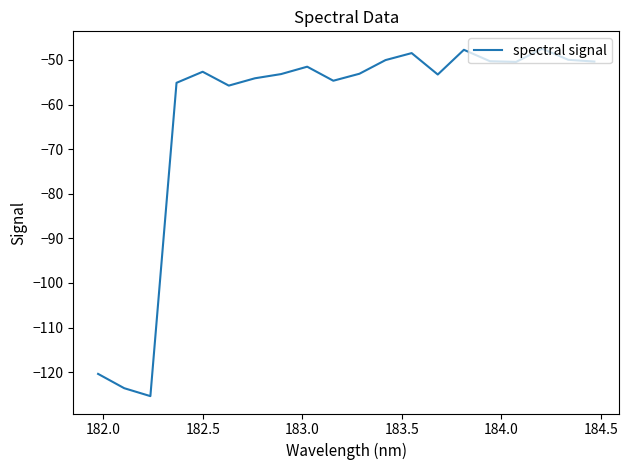

What is the minimum value shown in the chart?

-125.4